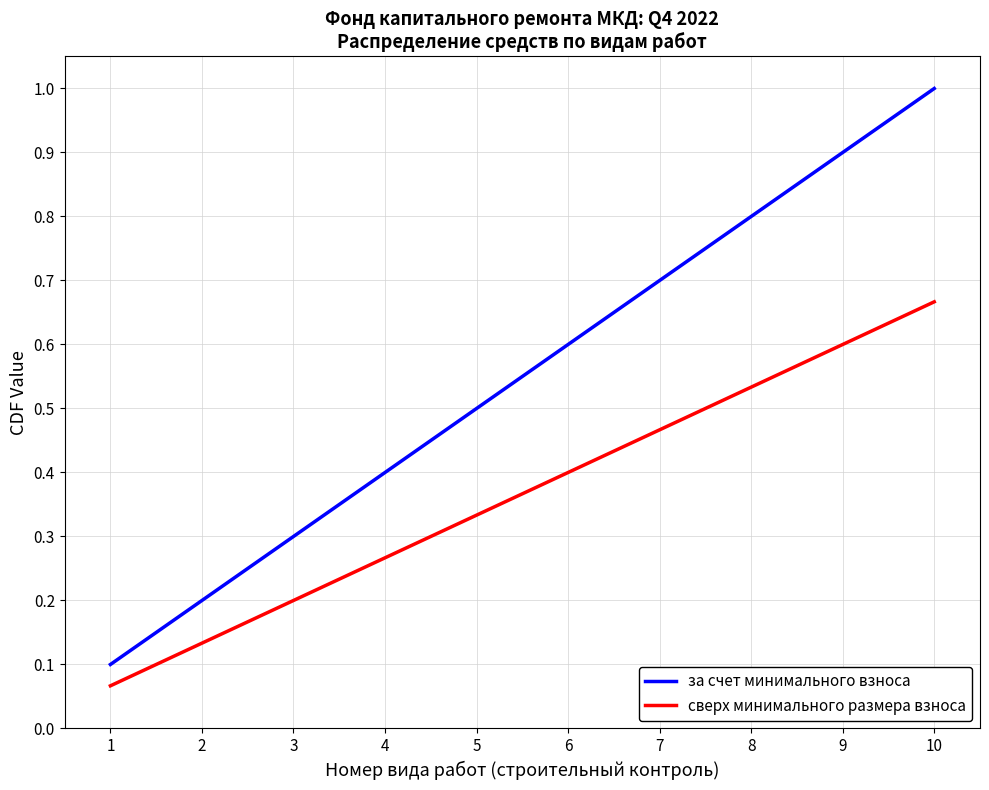

True or false: сверх минимального размера взноса has more than 0 points higher than both neighbors.

False